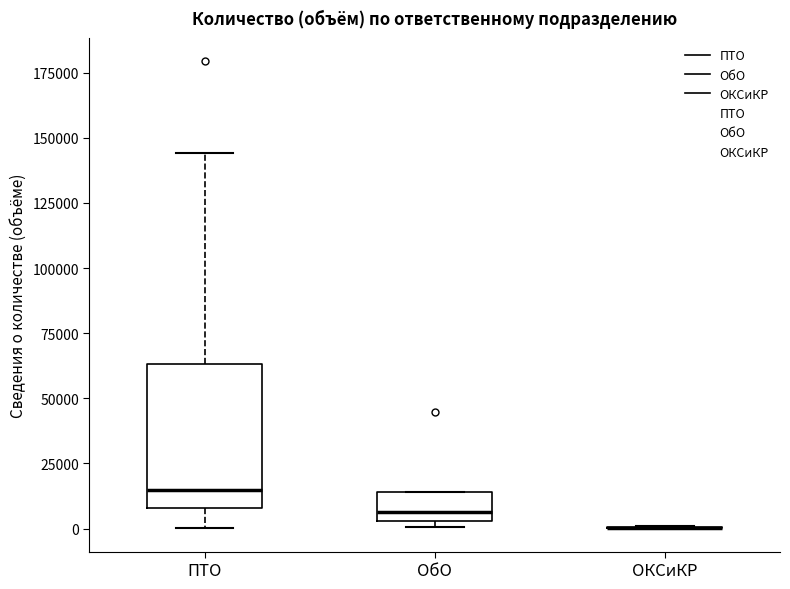

Reading left to right, read every box against the y-axis: the position of its median line, the range the box covers, and the ends of its whiskers. The values are not printed on the chart, so give them approximately, as read against the axis.

ПТО: median 15000, box 10000 to 65000, whiskers 0 to 145000
ОбО: median 5000 (just above the box's lower edge), box 5000 to 15000, whiskers 0 to 15000
ОКСиКР: box collapsed to a line at 0, whiskers 0 to 0